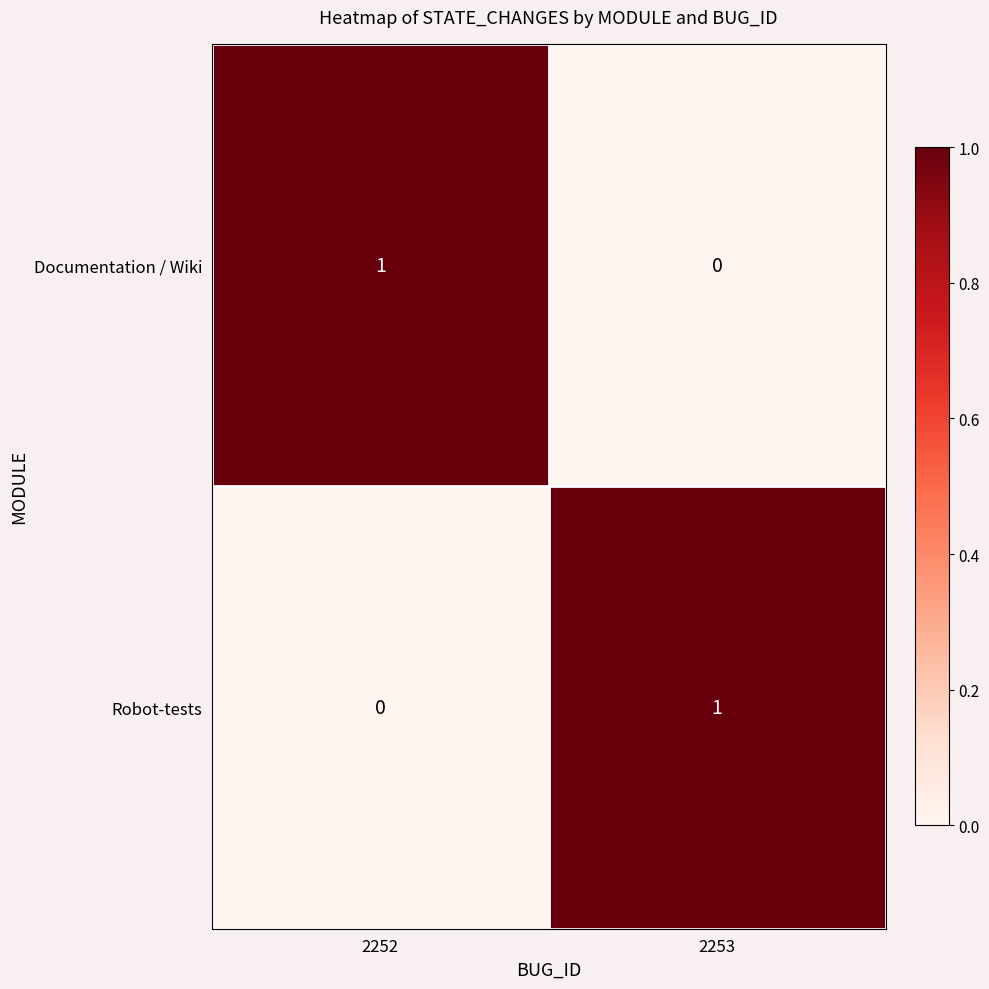

What is the total value across all series at 2252?

1